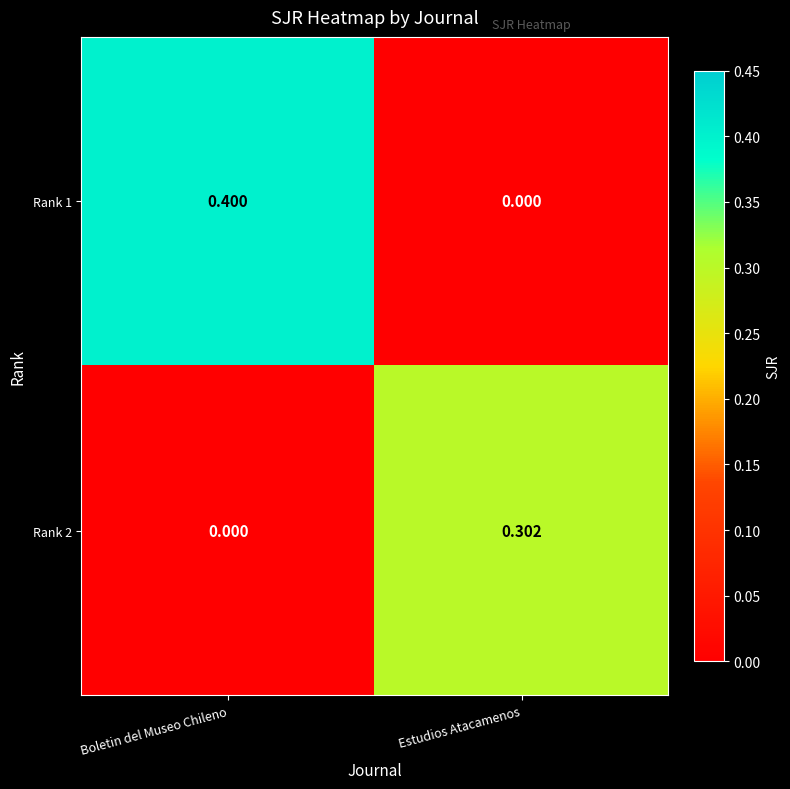

Which category has the lowest value in the Rank 1 series?

Estudios Atacamenos